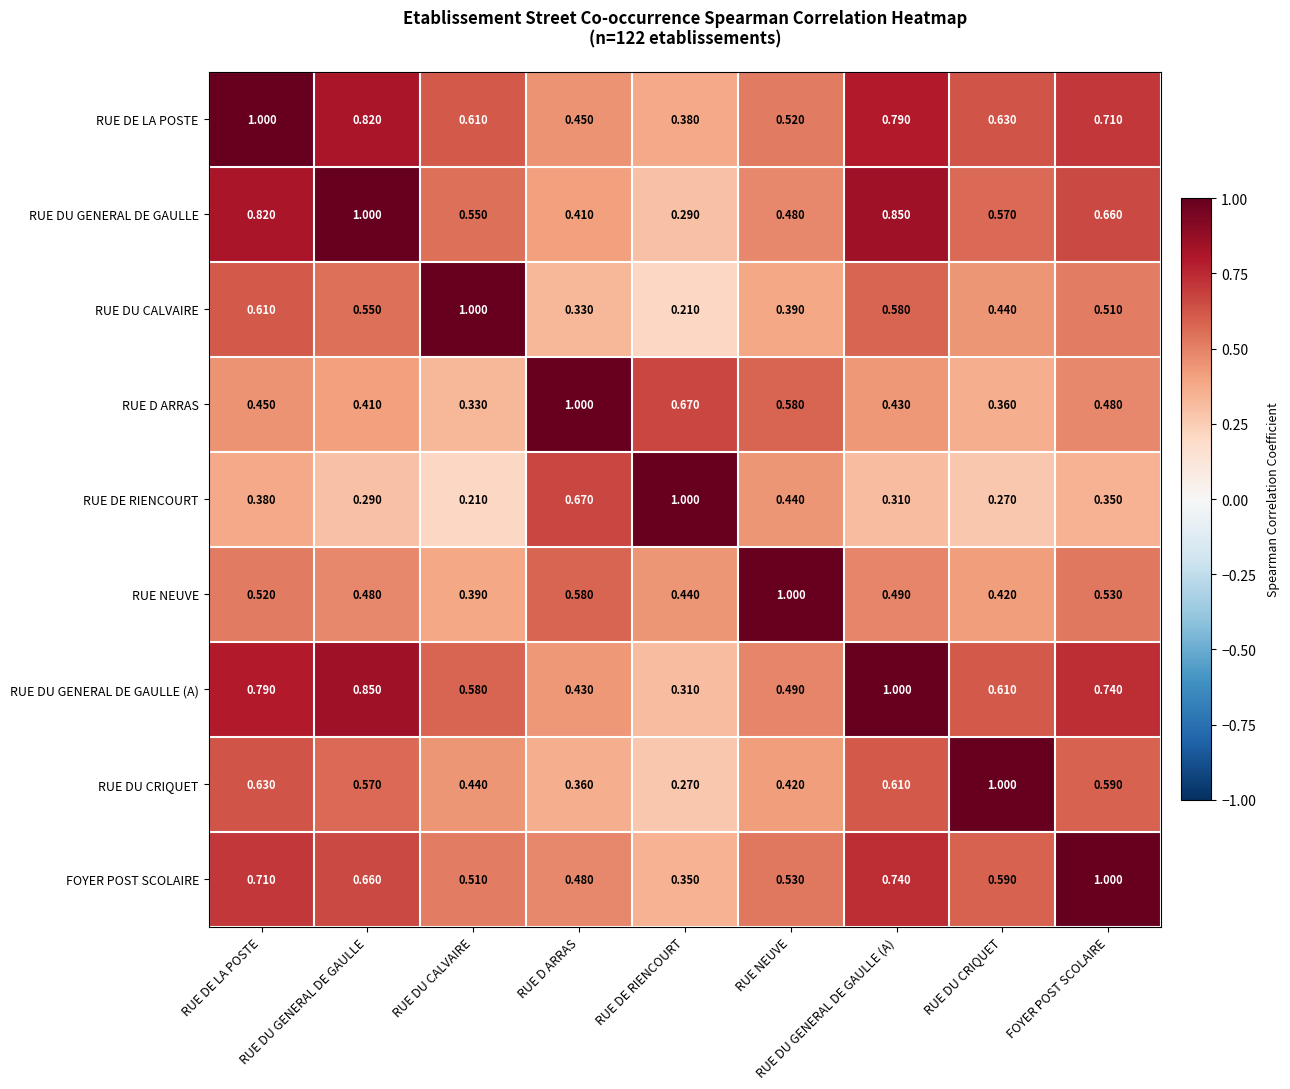

At RUE DU GENERAL DE GAULLE, list the series in order from largest to smallest.

RUE DU GENERAL DE GAULLE, RUE DU GENERAL DE GAULLE (A), RUE DE LA POSTE, FOYER POST SCOLAIRE, RUE DU CRIQUET, RUE DU CALVAIRE, RUE NEUVE, RUE D ARRAS, RUE DE RIENCOURT